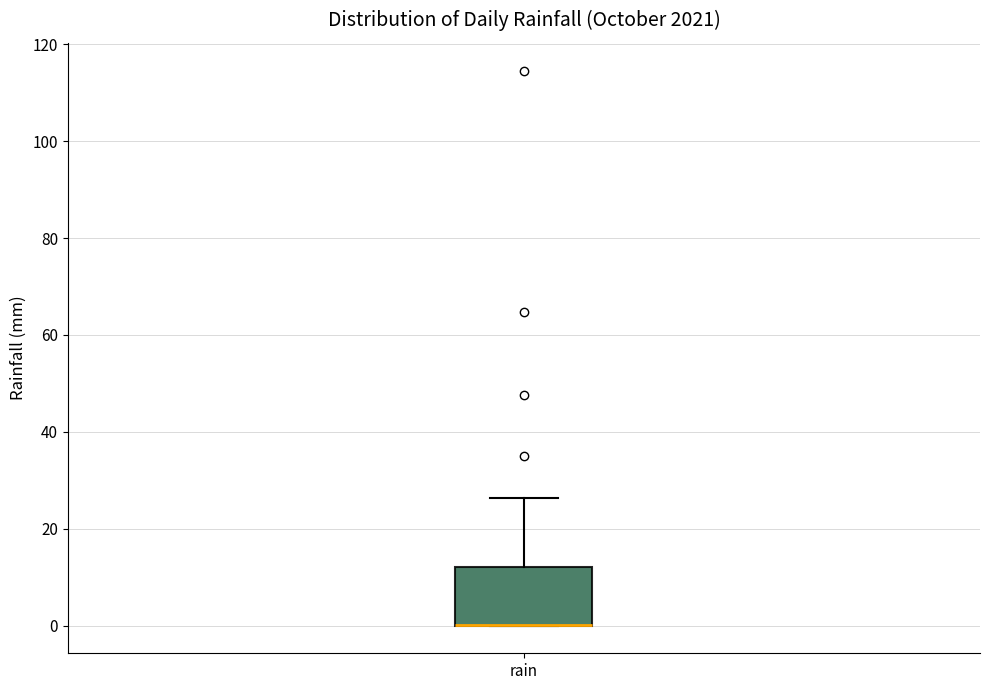

Transcribe this box plot: give where the median line is, the range the box spans, and where the two whiskers end, as read against the y-axis. The values are not printed on the chart, so give them approximately, as read against the axis.

median 0 (drawn on the box's lower edge), box 0 to 12, whiskers 0 to 26